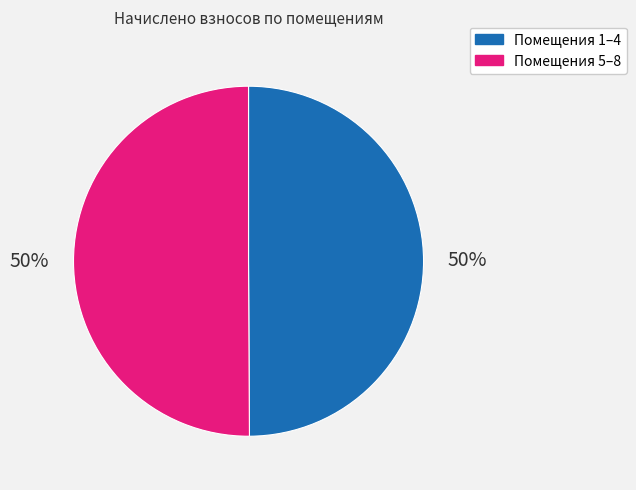

Approximately how many times larger is the value at Помещения 1–4 compared to Помещения 5–8?

1.0